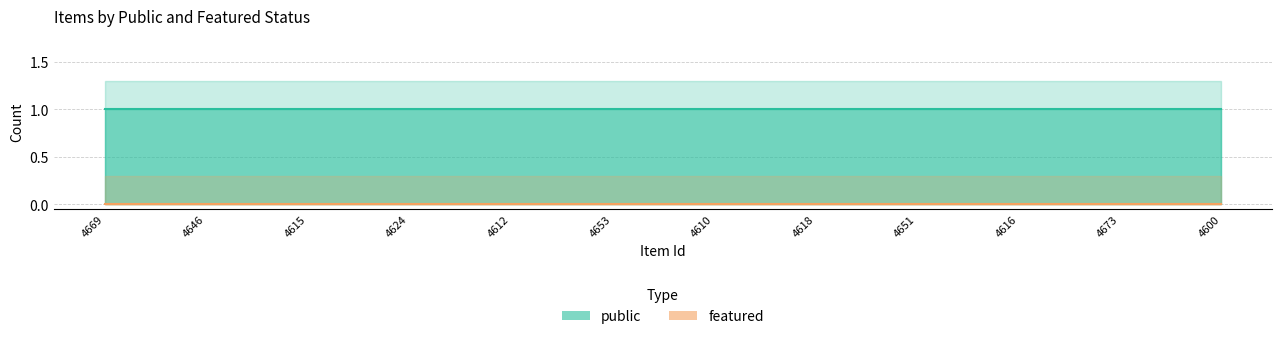

What is the greatest value displayed?

1